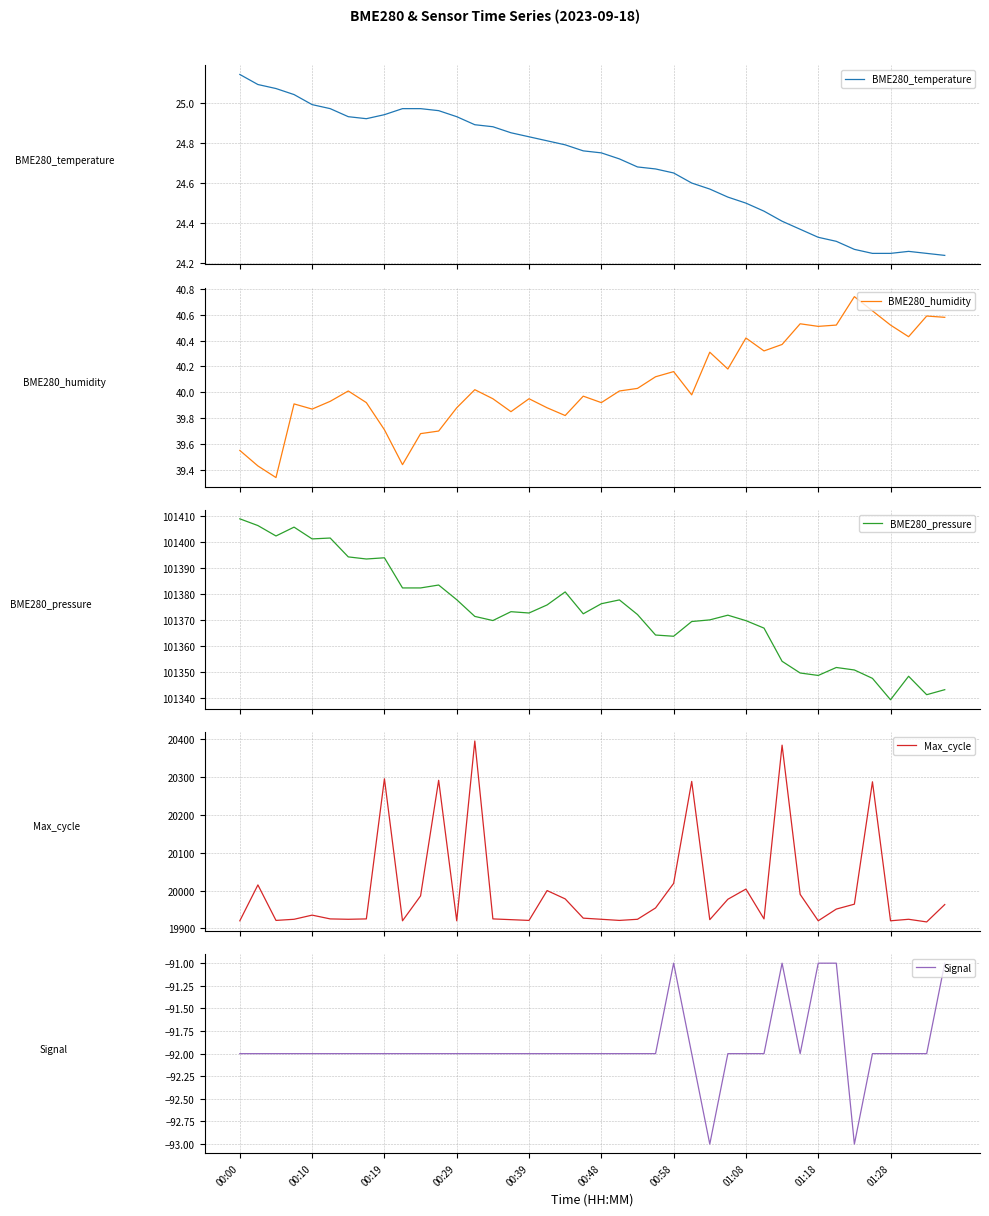

What is the minimum value for BME280_pressure?

101339.4